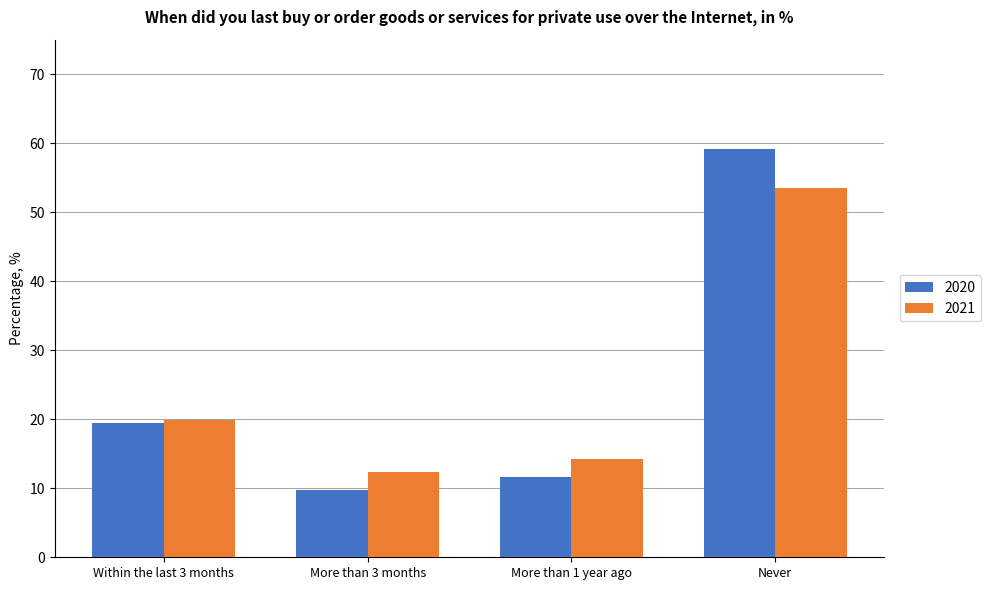

What is the difference between the maximum and minimum values in the 2020 series?

49.3